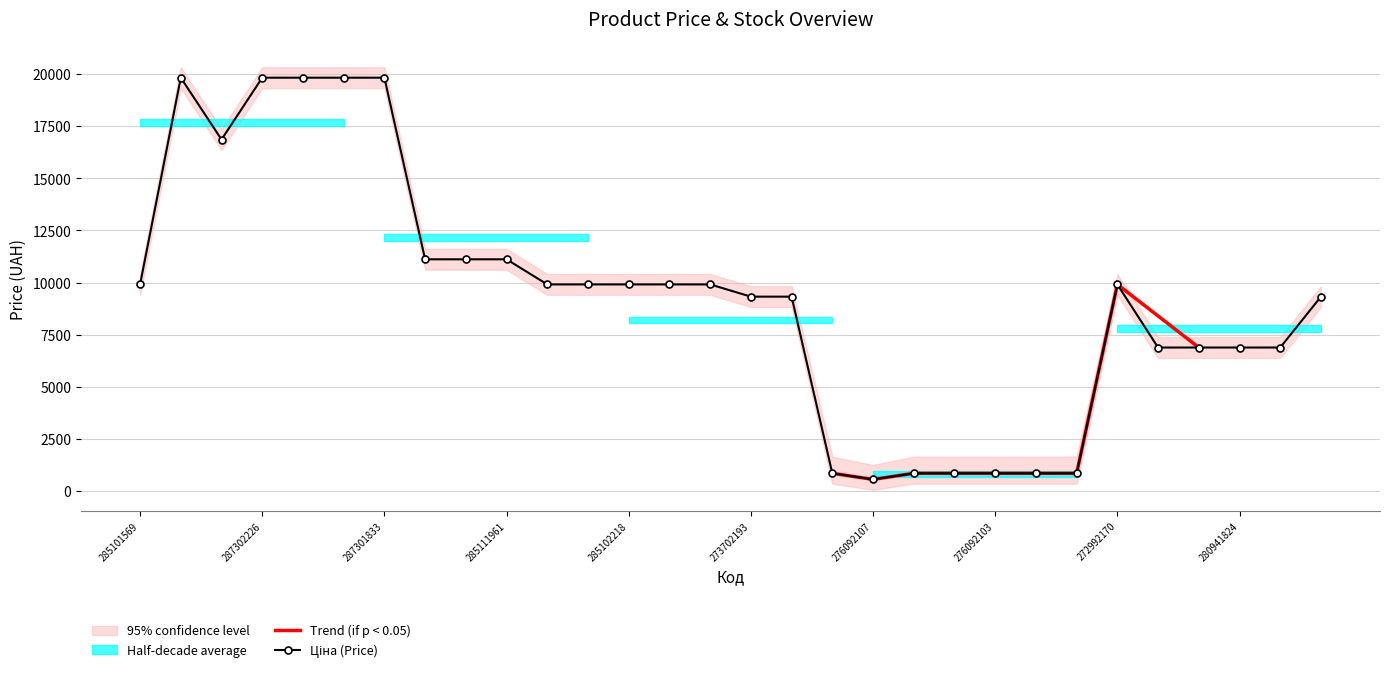

The value of Доп. ціна at 285102219 is 17666.0. True or false?

False